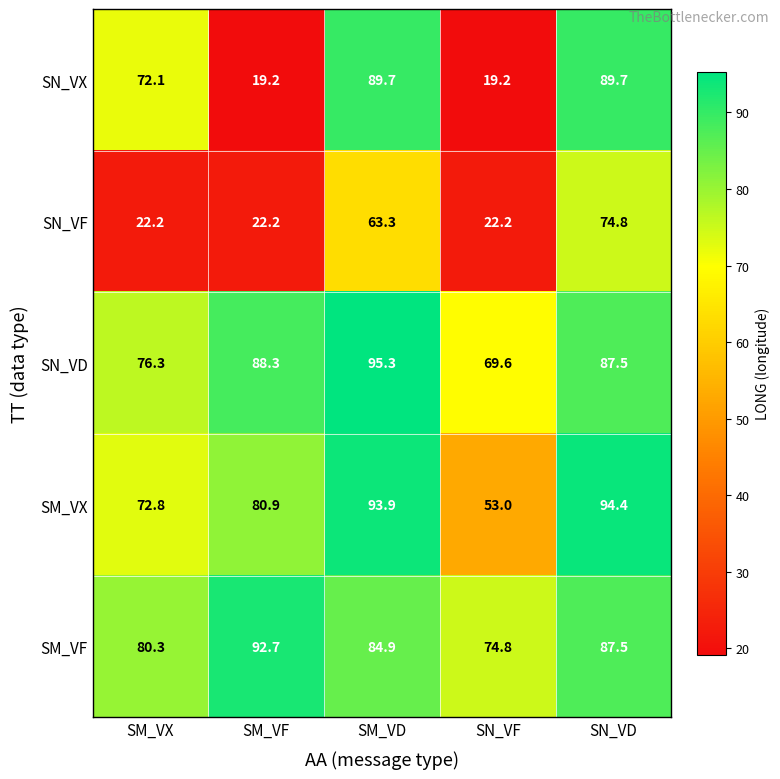

At how many categories does at least one series exceed 19?

5